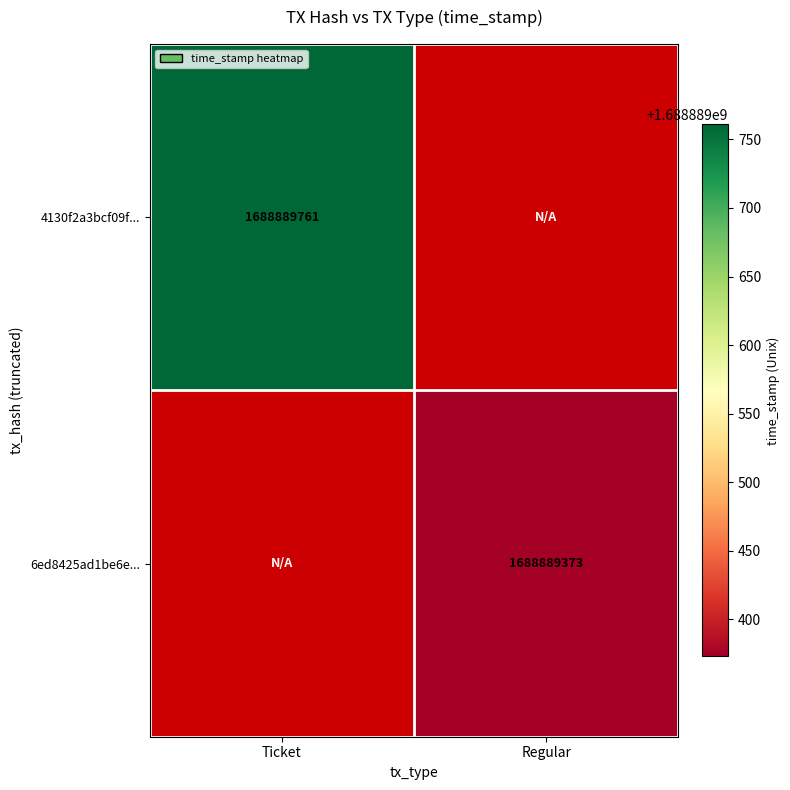

What is the sum of all 6ed8425ad1be6e130cc399ac8b2c077b8fd1170 values?

1688889373